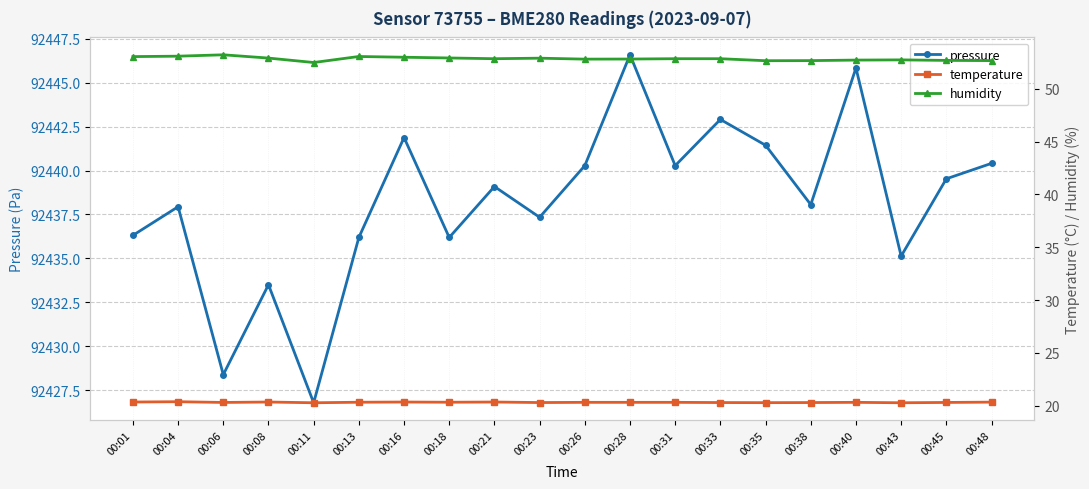

The value of humidity at 00:18 is 52.9. True or false?

True